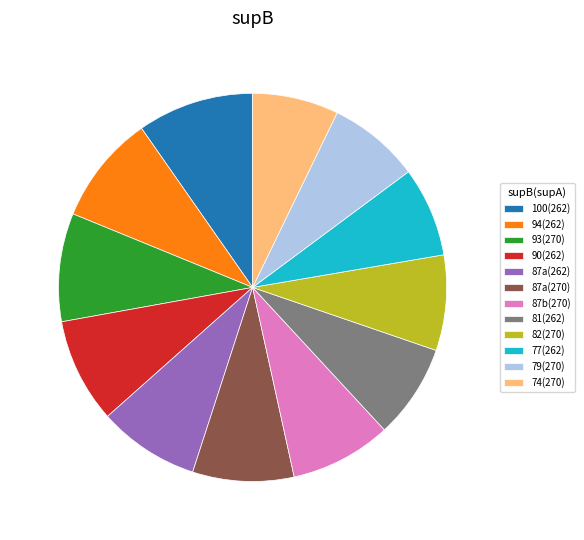

How many slices are in this pie chart?

12